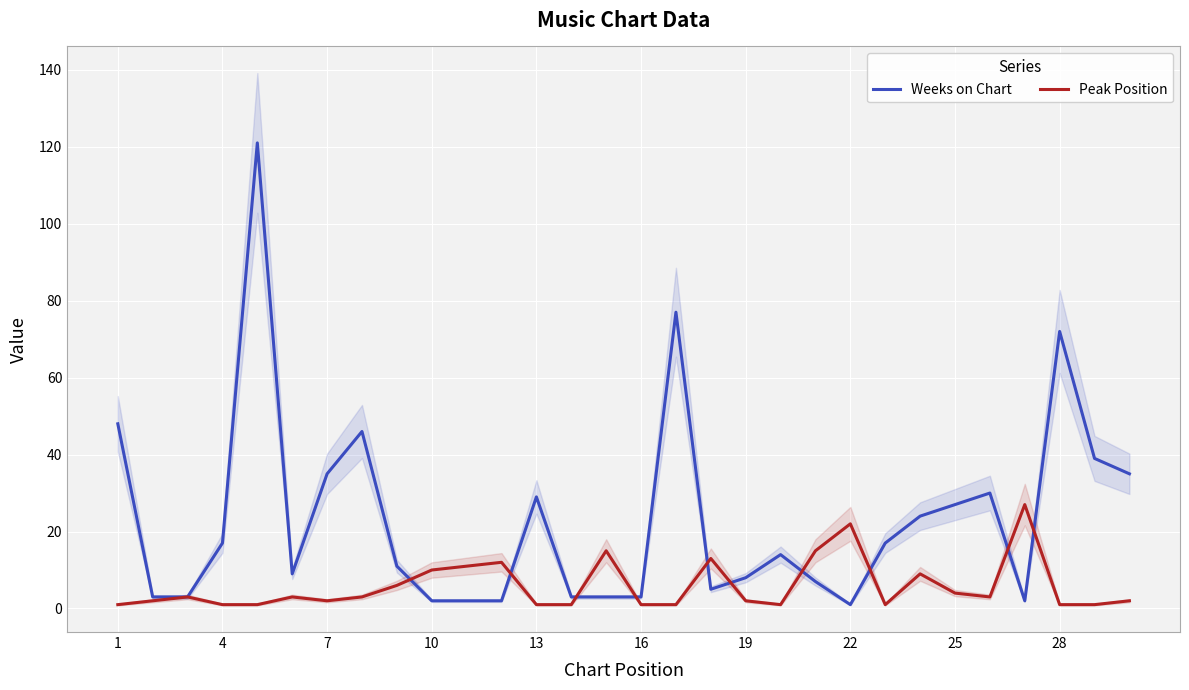

The Weeks on Chart series shows 3 at 16. True or false?

True